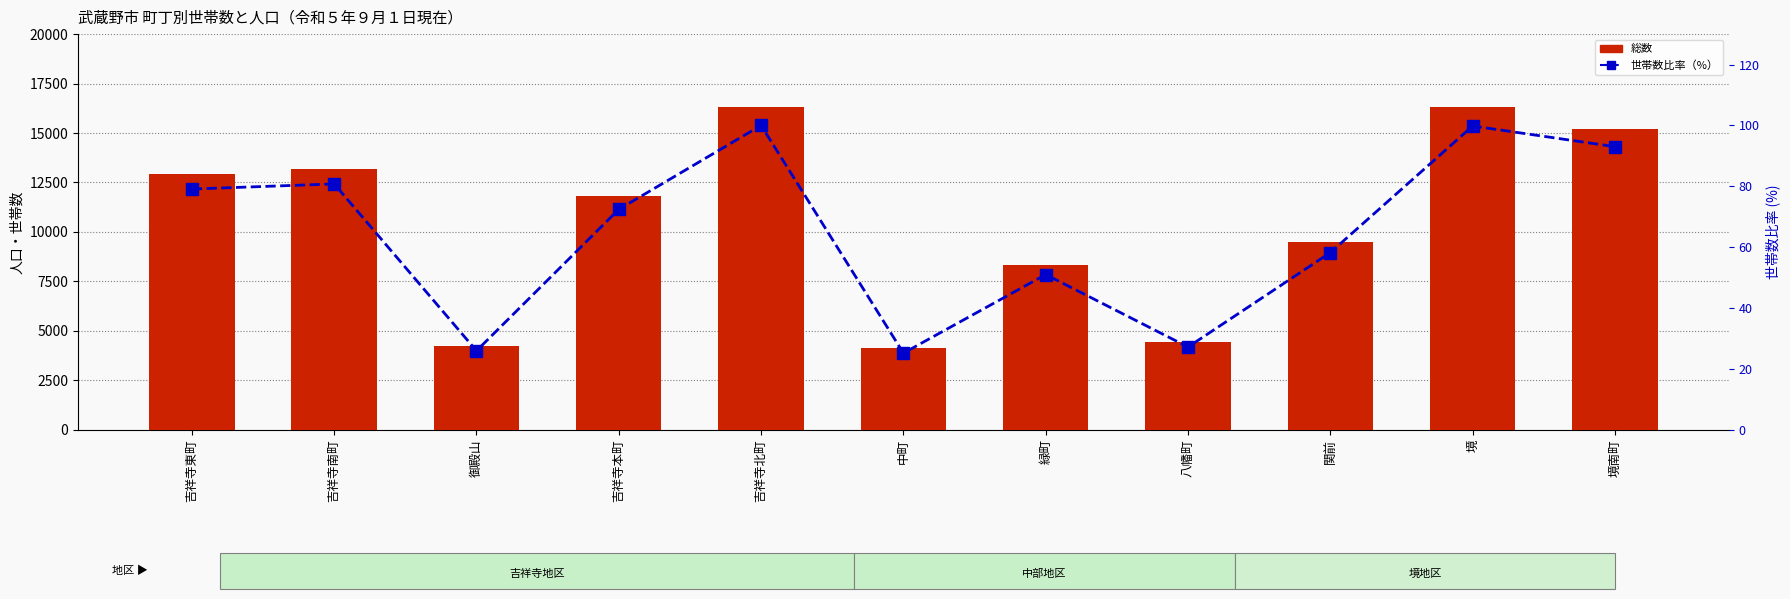

Reading left to right, transcribe all the data shown in this chart.

総数: 12920.0	13195.0	4239.0	11830.0	16335.0	4115.0	8331.0	4442.0	9511.0	16305.0	15194.0
世帯数比率（%）: 79.1	80.8	26.0	72.4	100.0	25.2	51.0	27.2	58.2	99.8	93.0